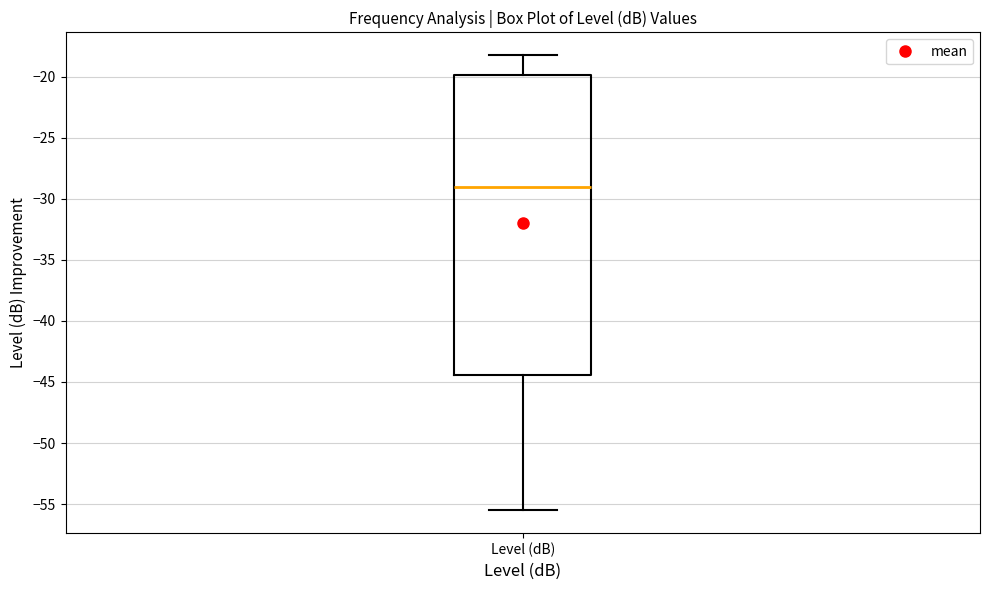

Read this box plot against the y-axis: the position of the median line, the range covered by the box, and the ends of both whiskers. The values are not printed on the chart, so give them approximately, as read against the axis.

median -29.0, box -44.5 to -20.0, whiskers -55.5 to -18.0